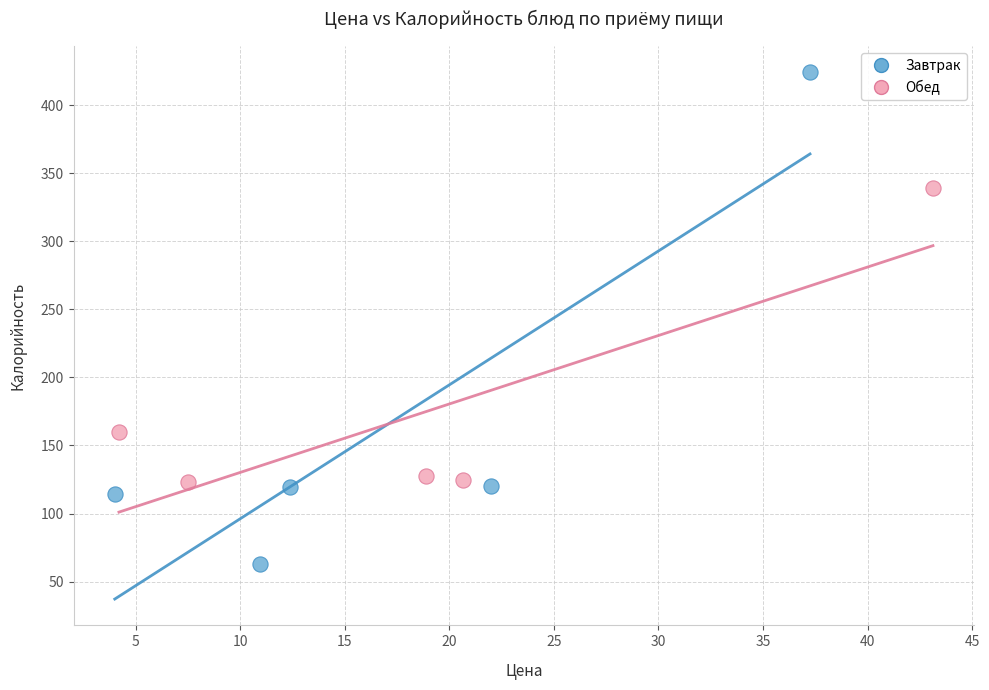

Which series has the largest Y range (max minus min)?

Завтрак